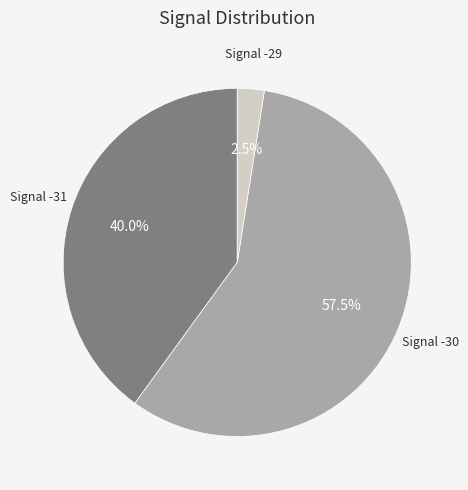

How many slices are in this pie chart?

3